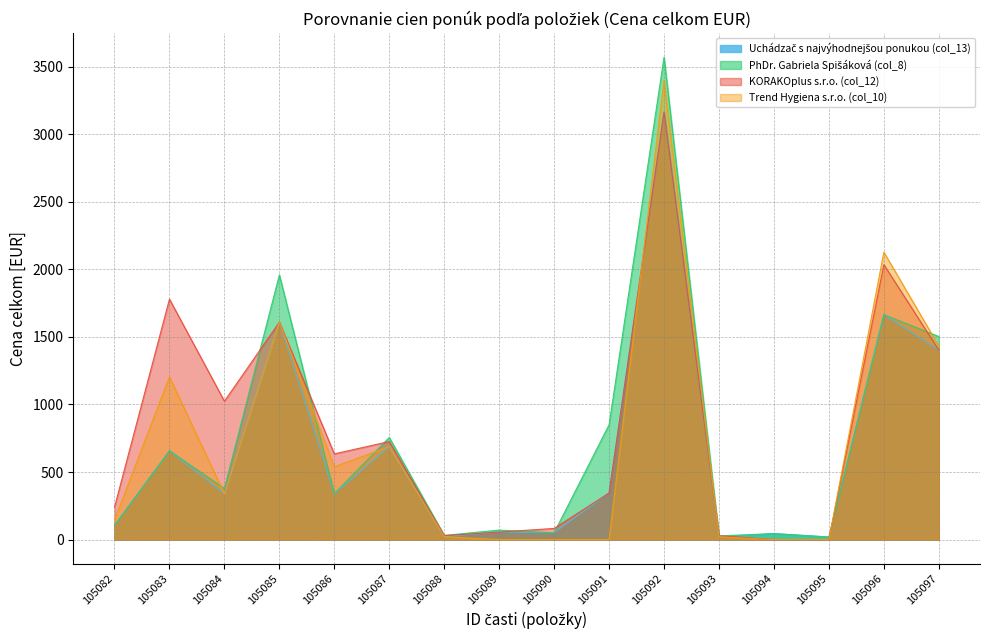

The value of KORAKOplus s.r.o. (col_12) at 105092 is 1295.8. True or false?

False